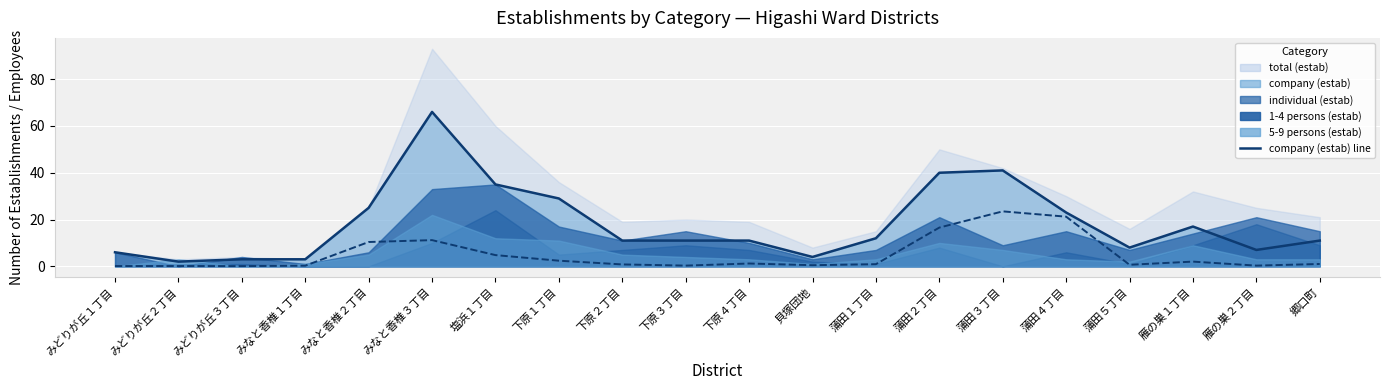

At which category does the chart reach its peak across all series?

みなと香椎３丁目